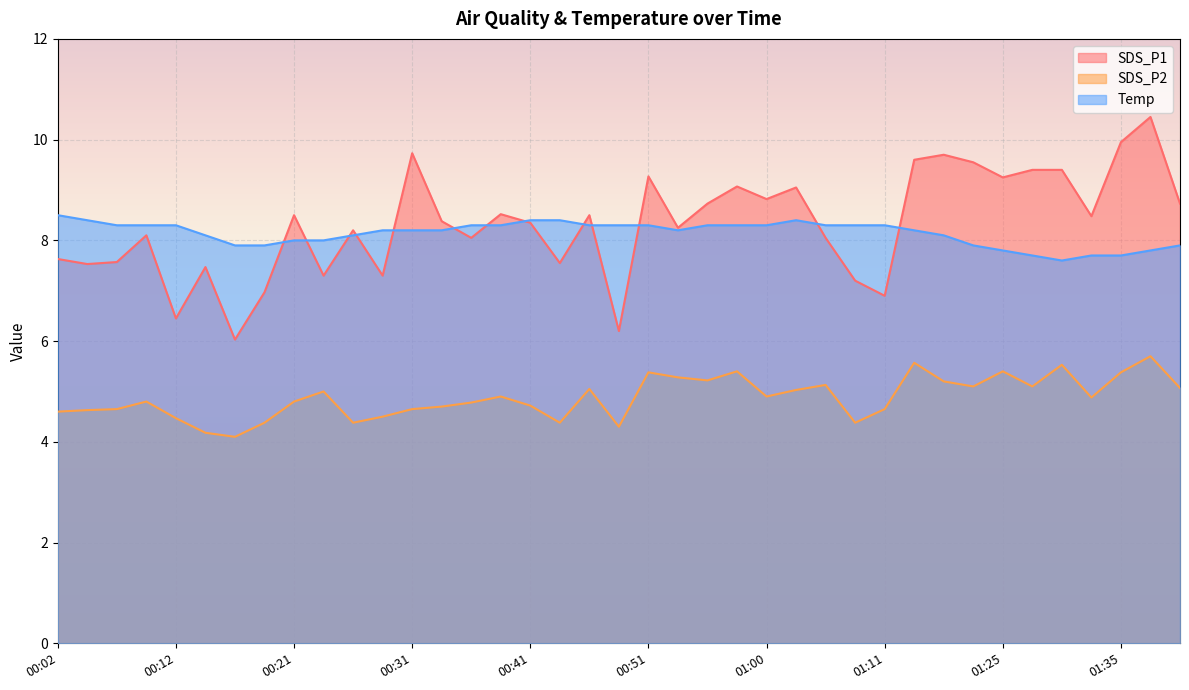

What is the value of the SDS_P1 point at the 3rd from the left?

7.6